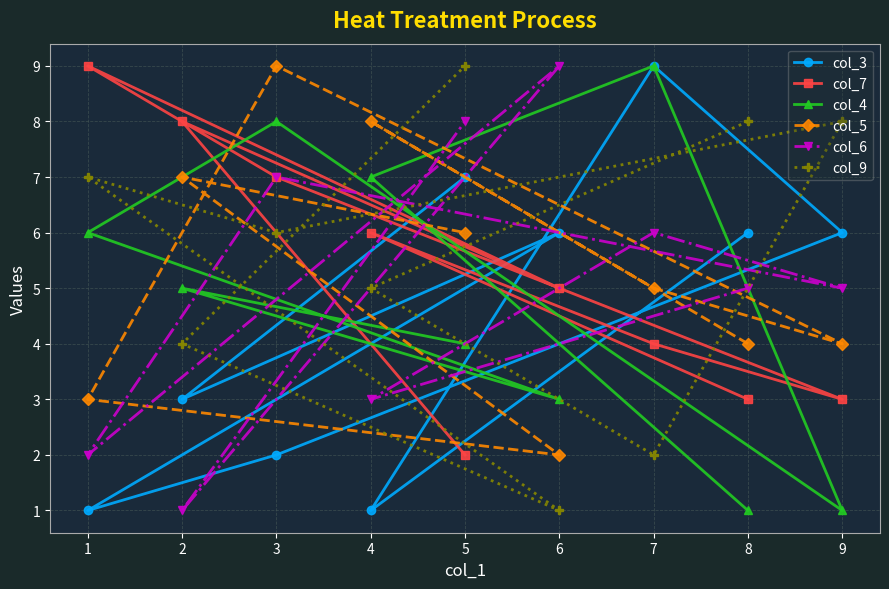

Which series has the widest spread of values?

col_3